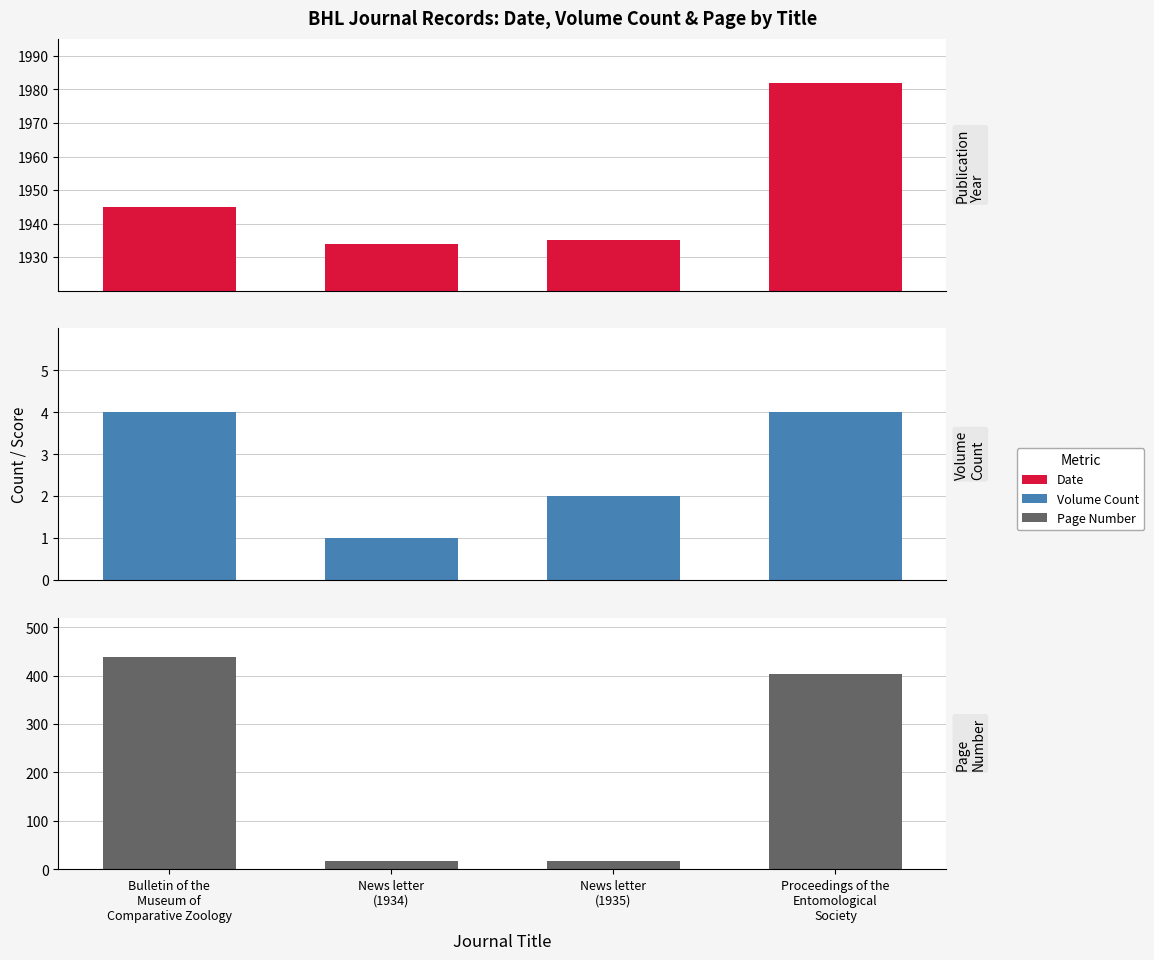

What is the total value across all series at Bulletin of the
Museum of
Comparative Zoology?

2388